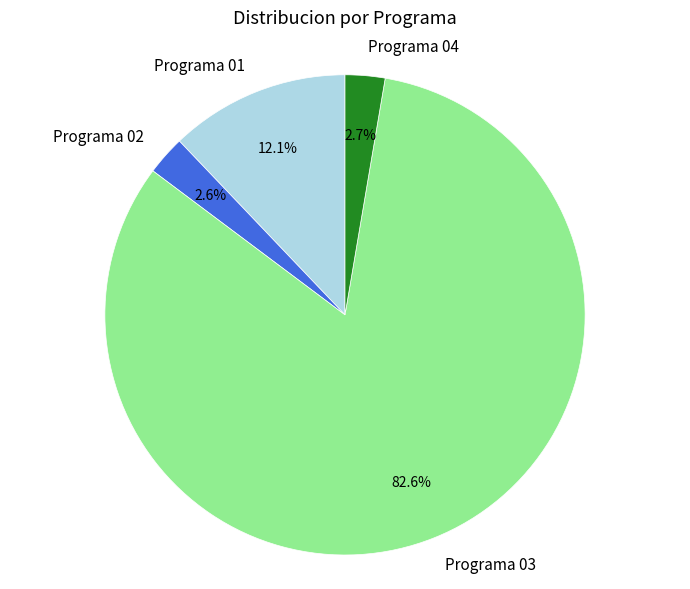

What is the ratio of the value at Programa 04 to the value at Programa 02?

1.0